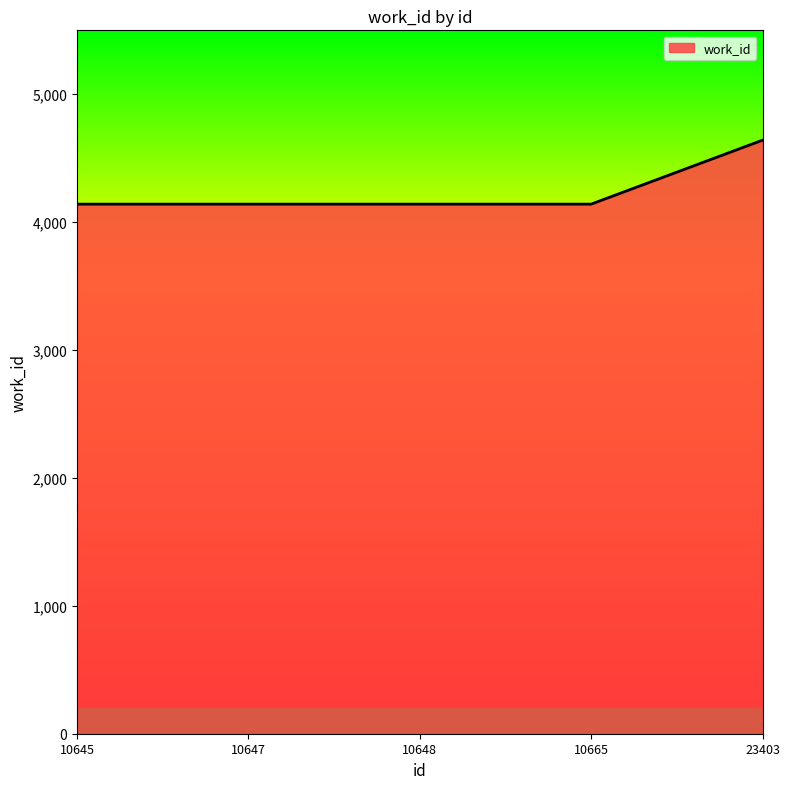

Reading right to left, what are all the values shown in this chart?

4641	4141	4141	4141	4141